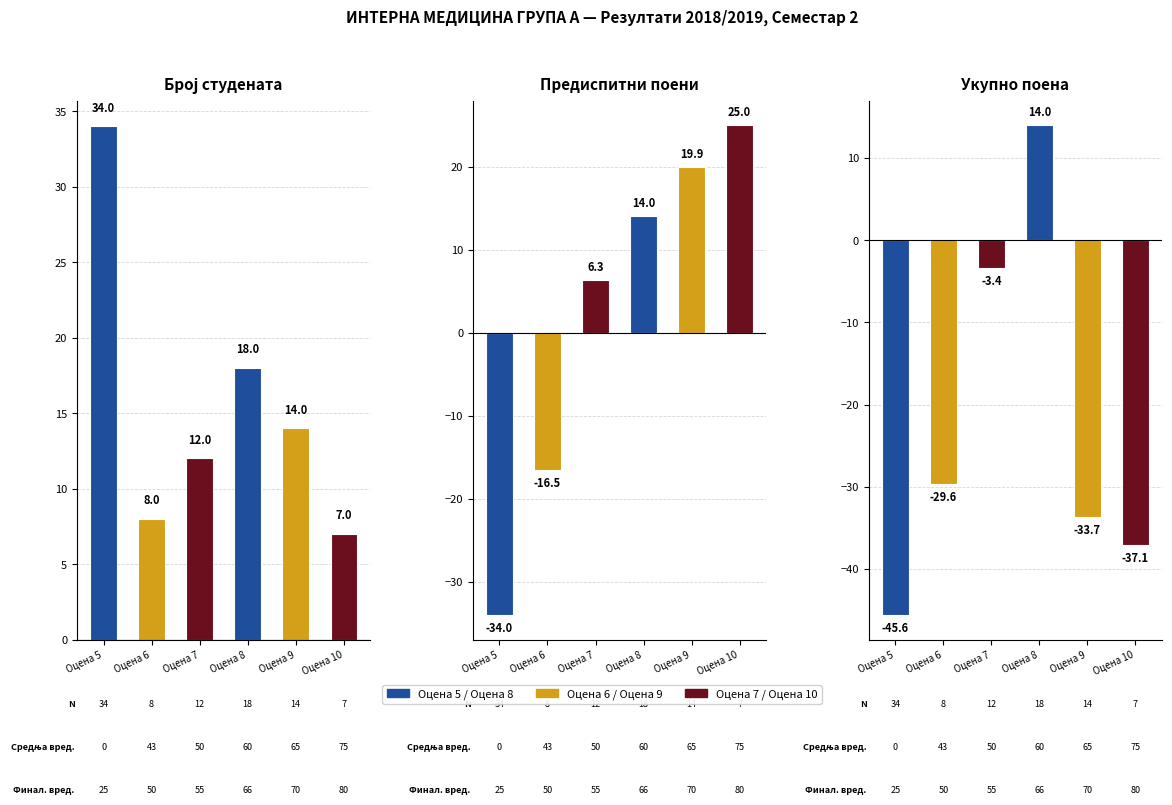

What is the sum of the Број студената values at Оцена 9 and Оцена 7?

26.0